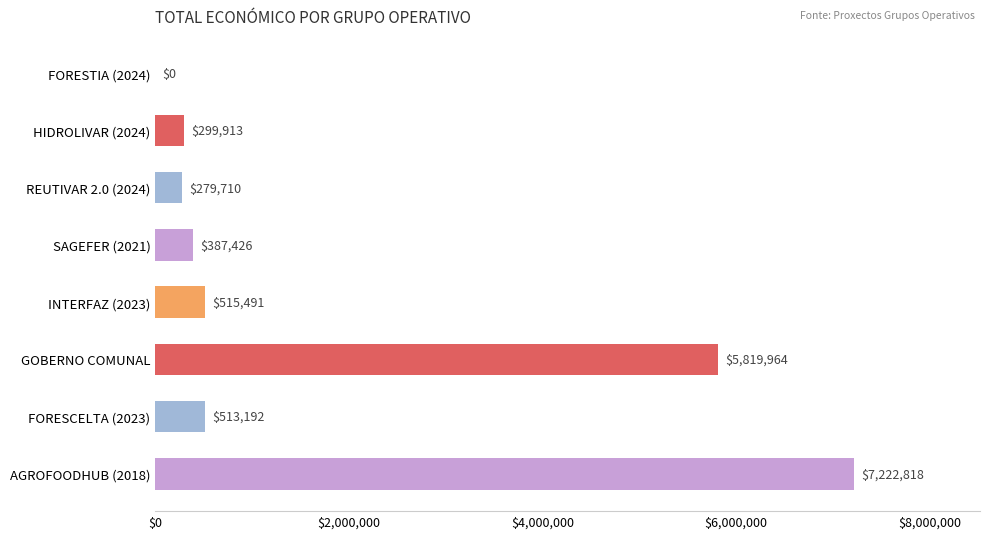

Reading top to bottom, transcribe all the data shown in this chart.

FORESTIA (2024)=0	HIDROLIVAR (2024)=299913	REUTIVAR 2.0 (2024)=279710	SAGEFER (2021)=387426	INTERFAZ (2023)=515491	GOBERNO COMUNAL=5819964	FORESCELTA (2023)=513192	AGROFOODHUB (2018)=7222818